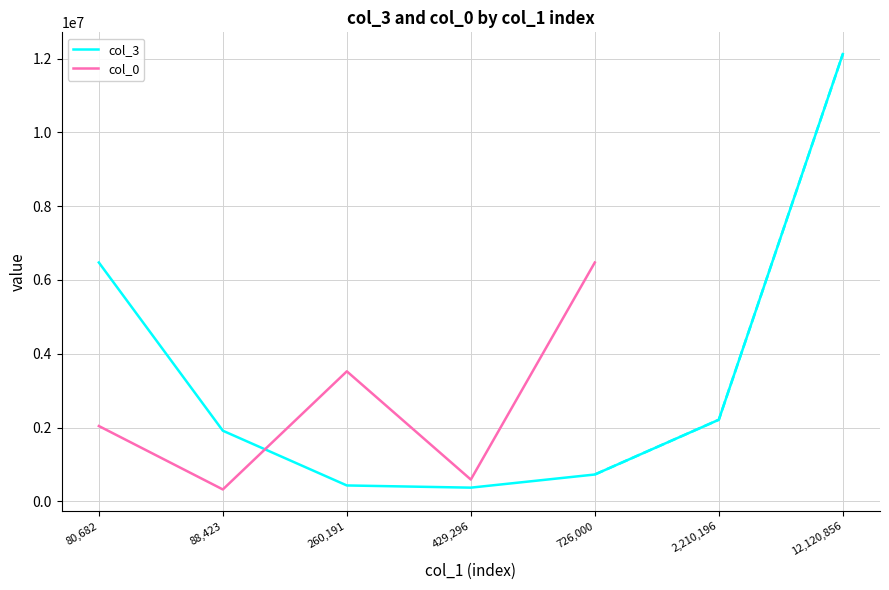

The value of col_3 at 12,120,856 is 12120855.9. True or false?

True